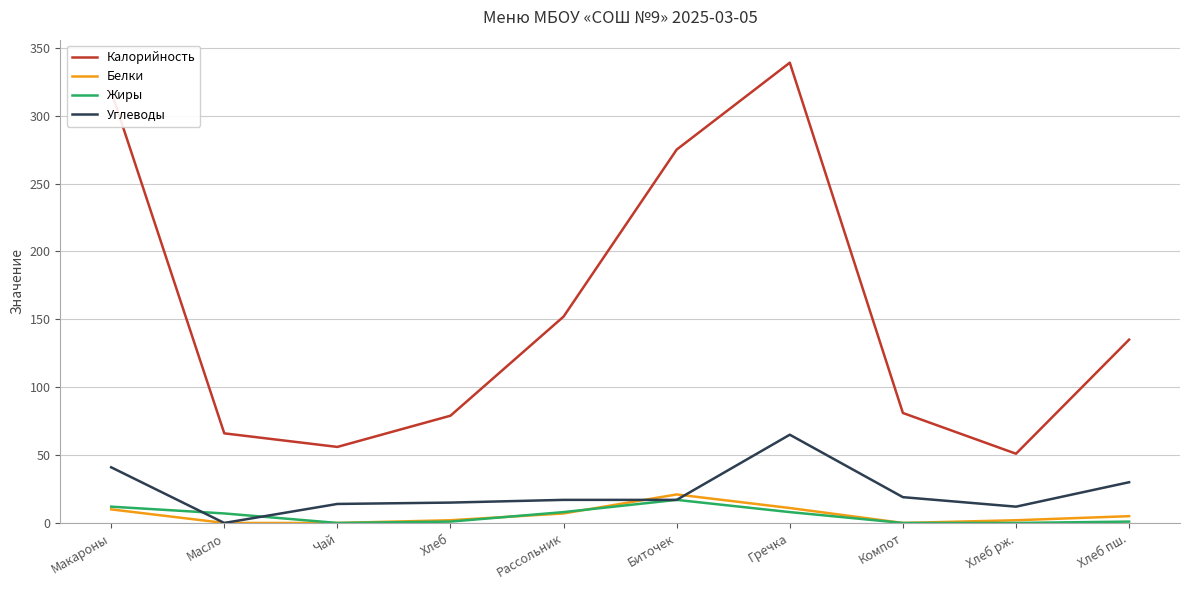

What value does the Углеводы series have at Хлеб рж.?

12